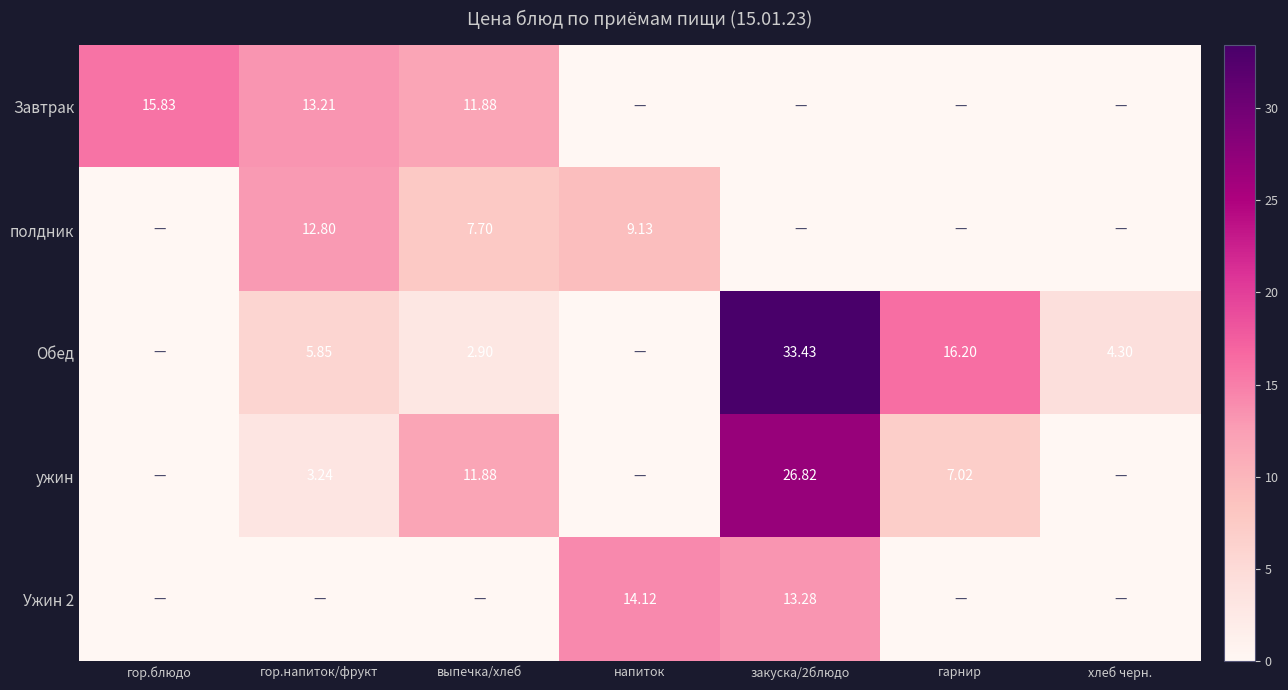

Is the value of Завтрак at гор.напиток/фрукт greater than the value of полдник at напиток?

Yes